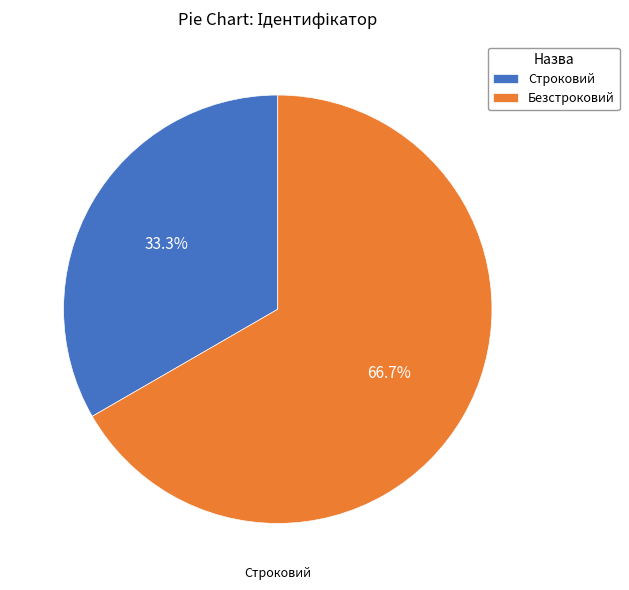

How many segments does this pie chart have?

2